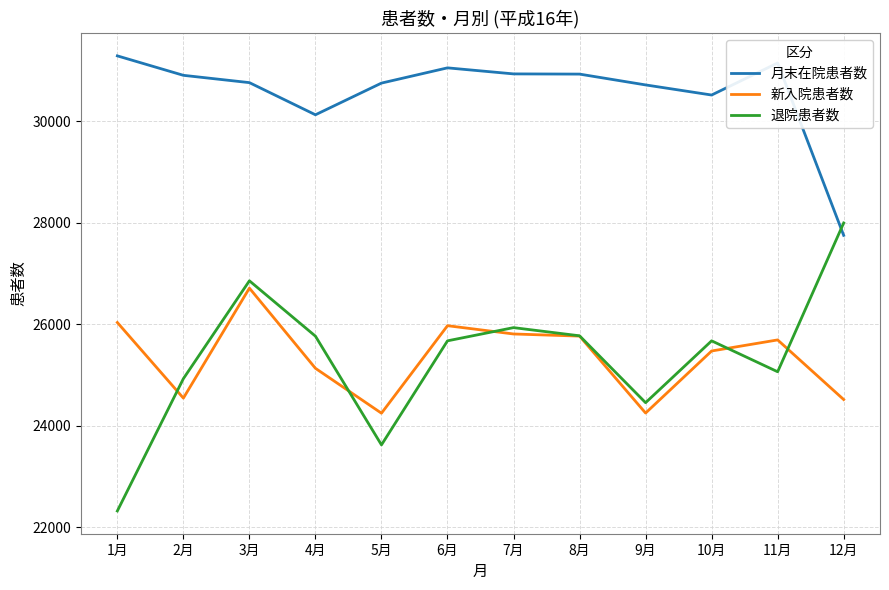

What is the spread (max minus min) of values at 12月?

3477